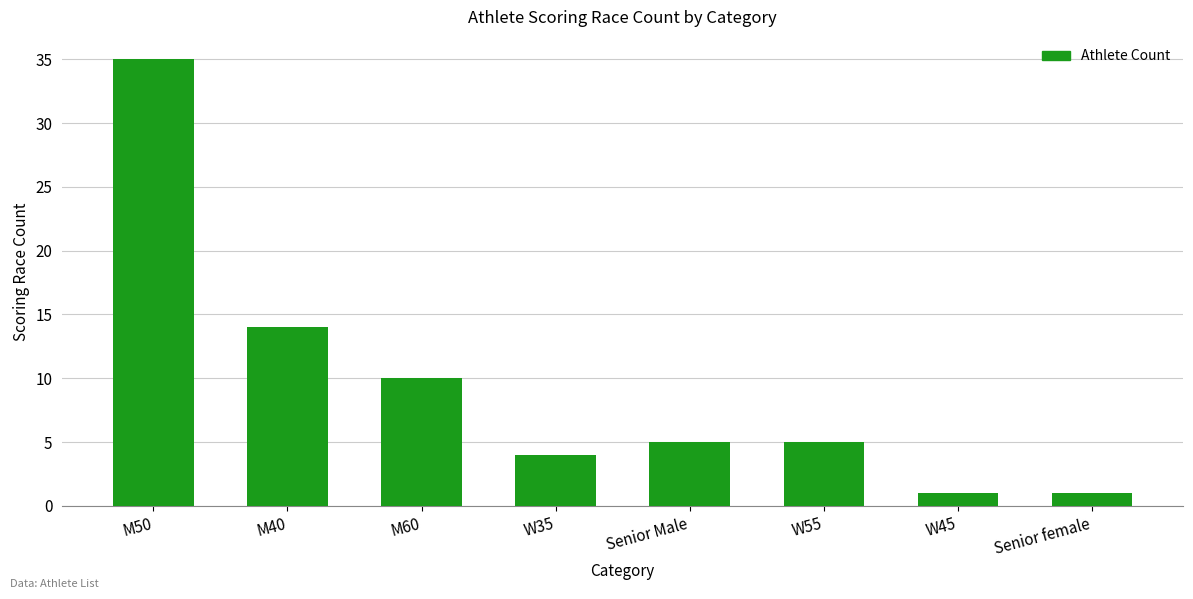

Between W45 and M40, which is larger?

M40